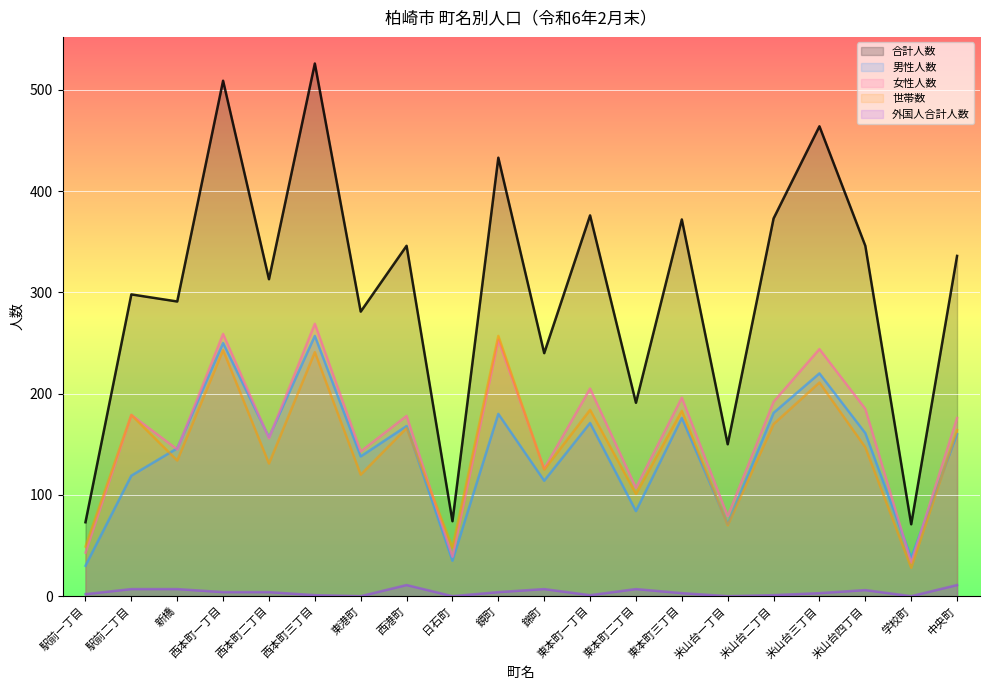

How many values in the 男性人数 series are below 160?

10